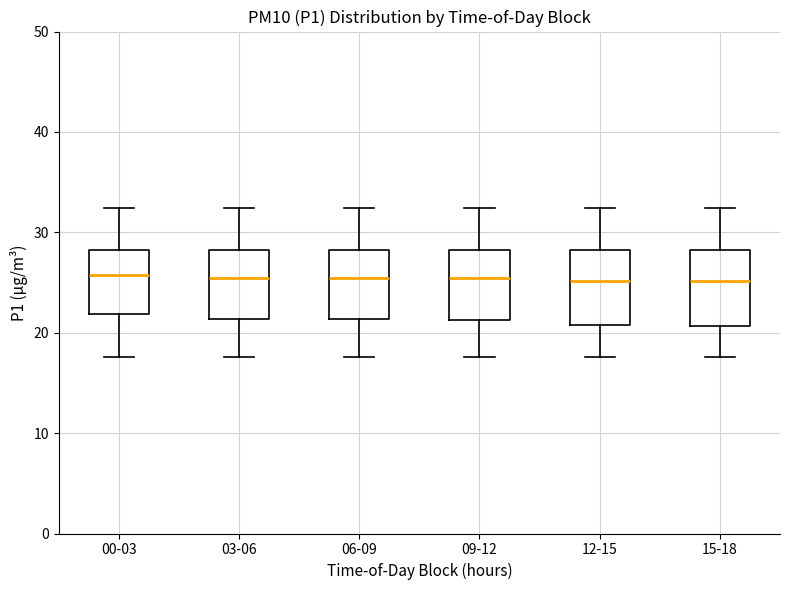

Where is the upper edge of the box for 00-03 on the y-axis? The values are not printed on the chart, so give them approximately, as read against the axis.

28